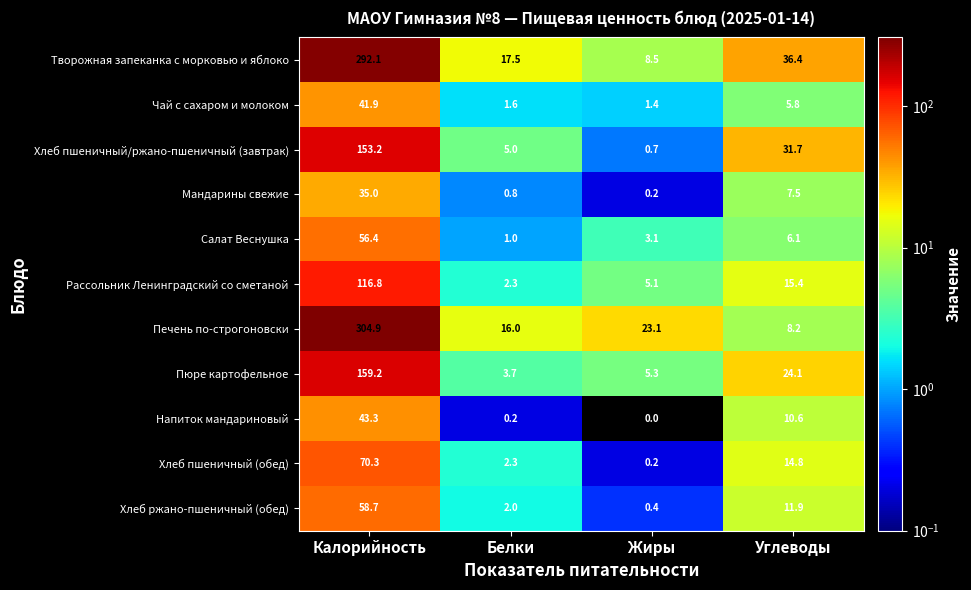

What is the sum of the Хлеб пшеничный/ржано-пшеничный (завтрак) values at Жиры and Углеводы?

32.4